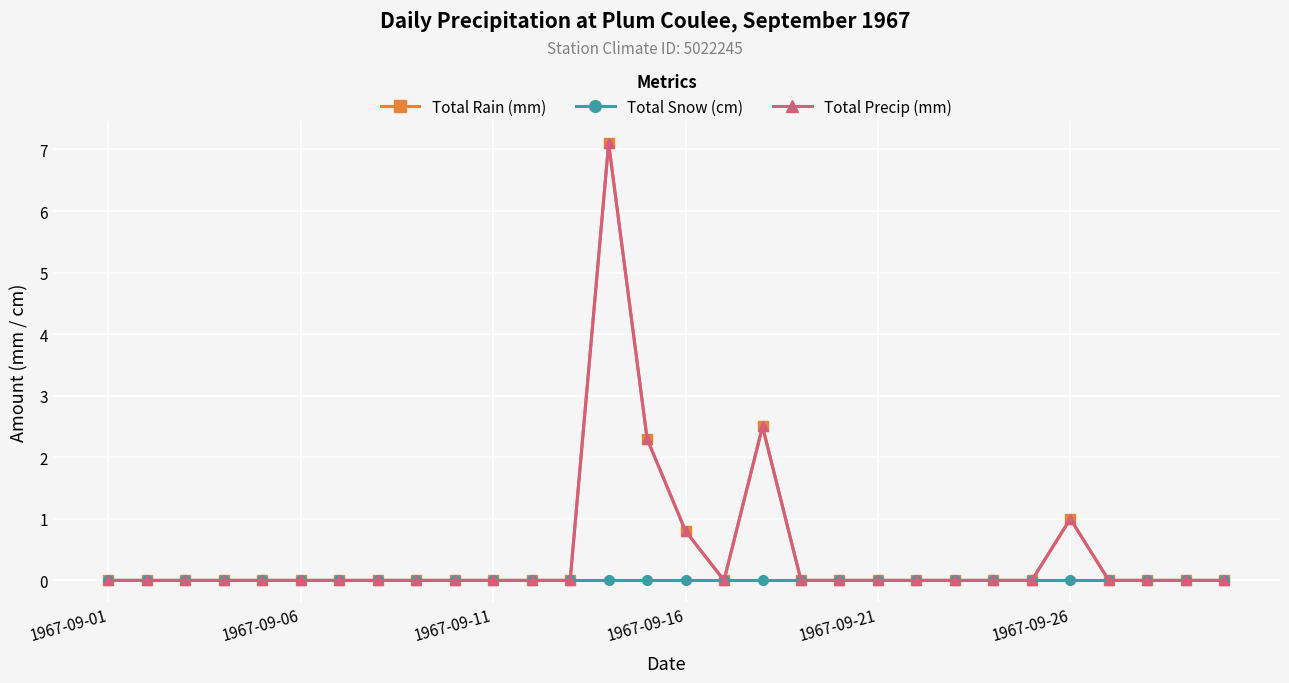

How many interior local valleys does the Total Rain (mm) series have?

1